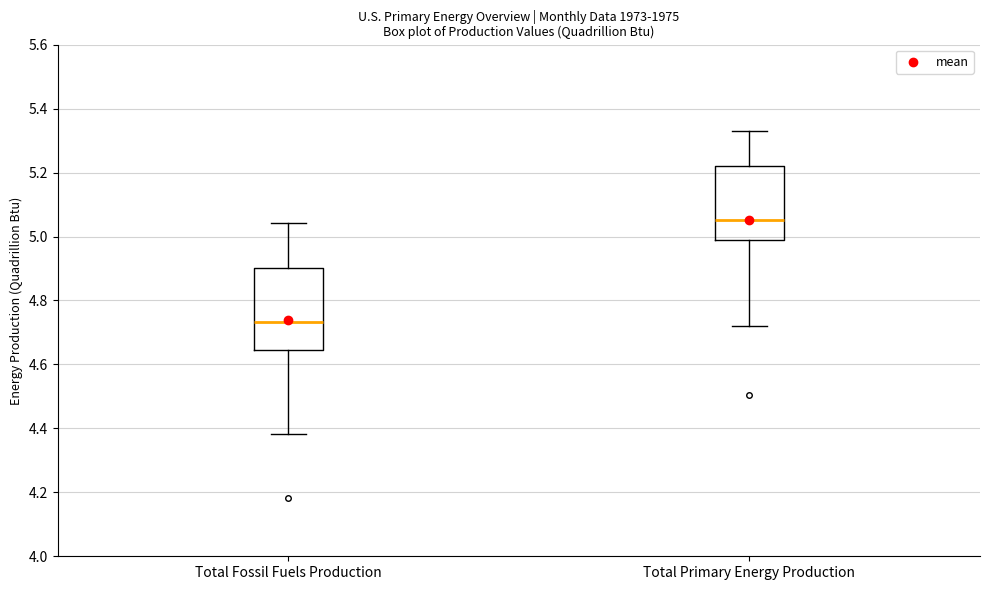

Reading left to right, transcribe this box plot: for each box, give where its median line is, the range the box spans, and where its two whiskers end, as read against the y-axis. The values are not printed on the chart, so give them approximately, as read against the axis.

Total Fossil Fuels Production: median 4.74, box 4.64 to 4.90, whiskers 4.38 to 5.04
Total Primary Energy Production: median 5.06, box 4.98 to 5.22, whiskers 4.72 to 5.34